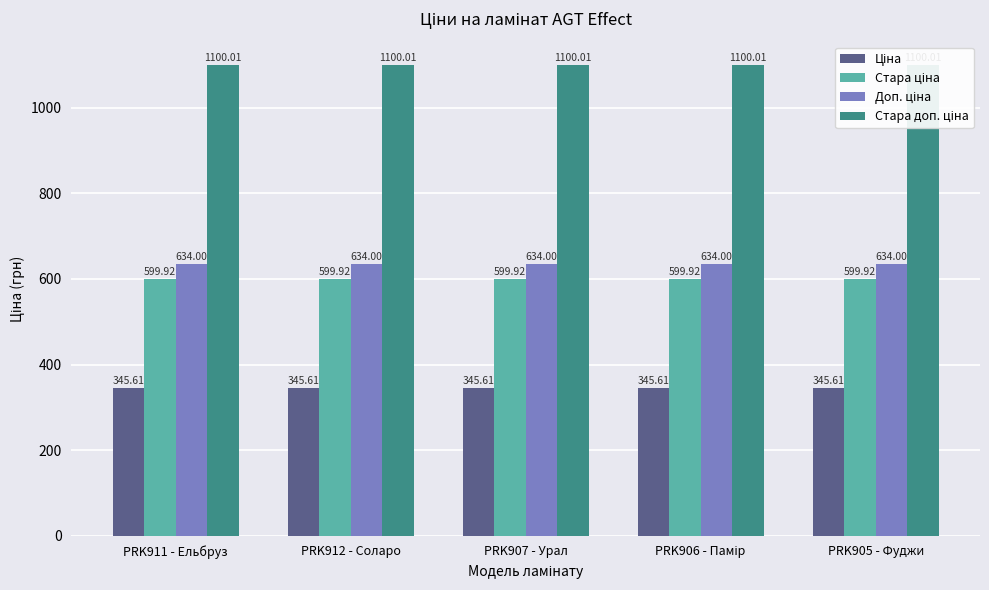

Does the chart contain any negative values?

No